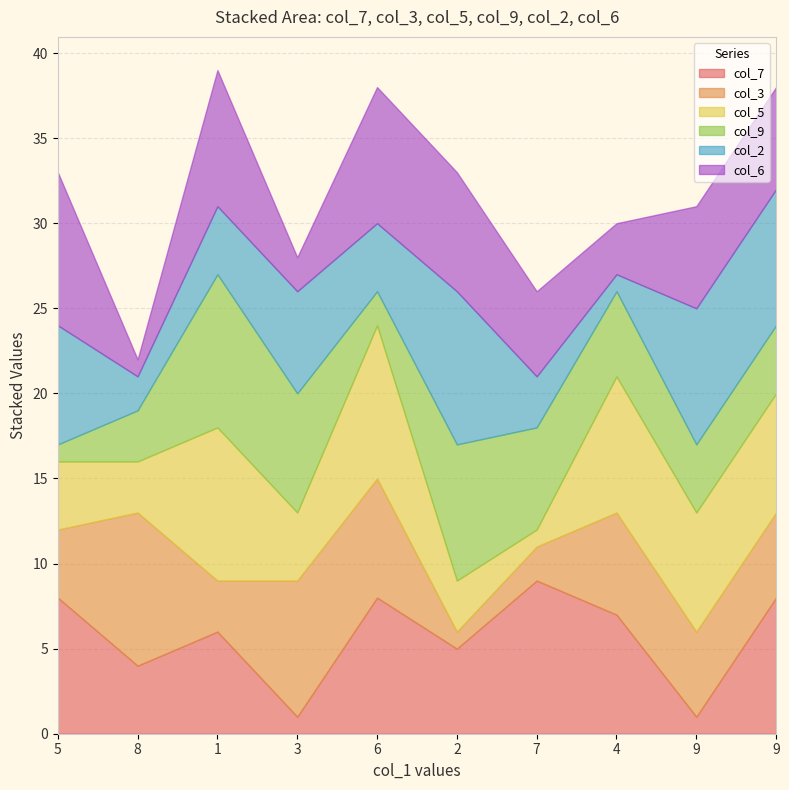

Read the col_7 value at 9.

1